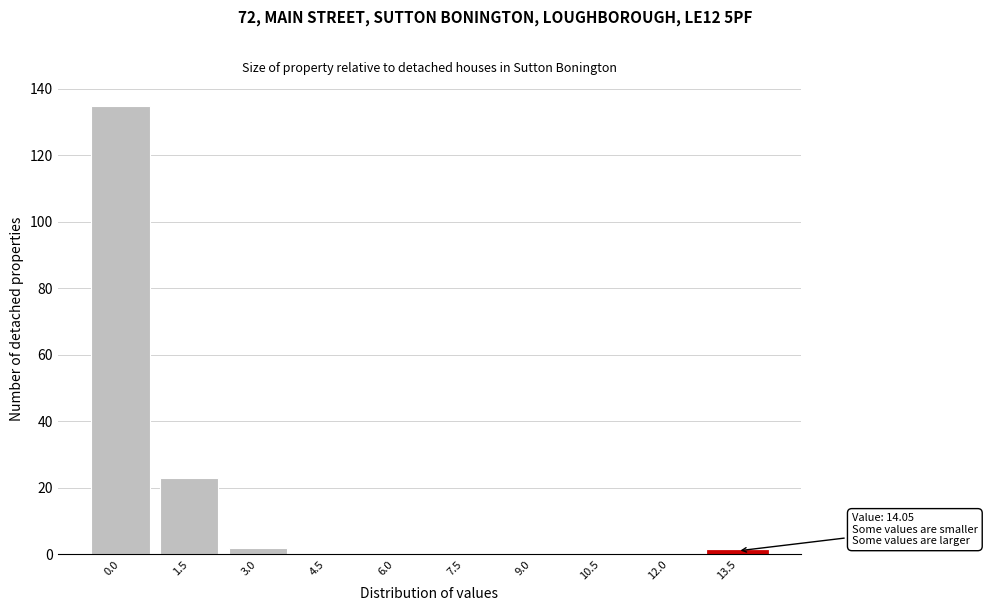

Reading left to right, list all the values displayed in this chart.

0.0=135	1.5=23	3.0=2	4.5=0	6.0=0	7.5=0	9.0=0	10.5=0	12.0=0	13.5=1